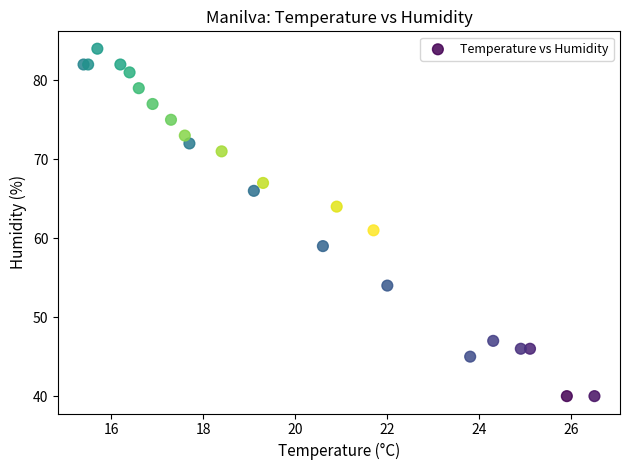

What Y value in the scatter plot is closest to 62?

61